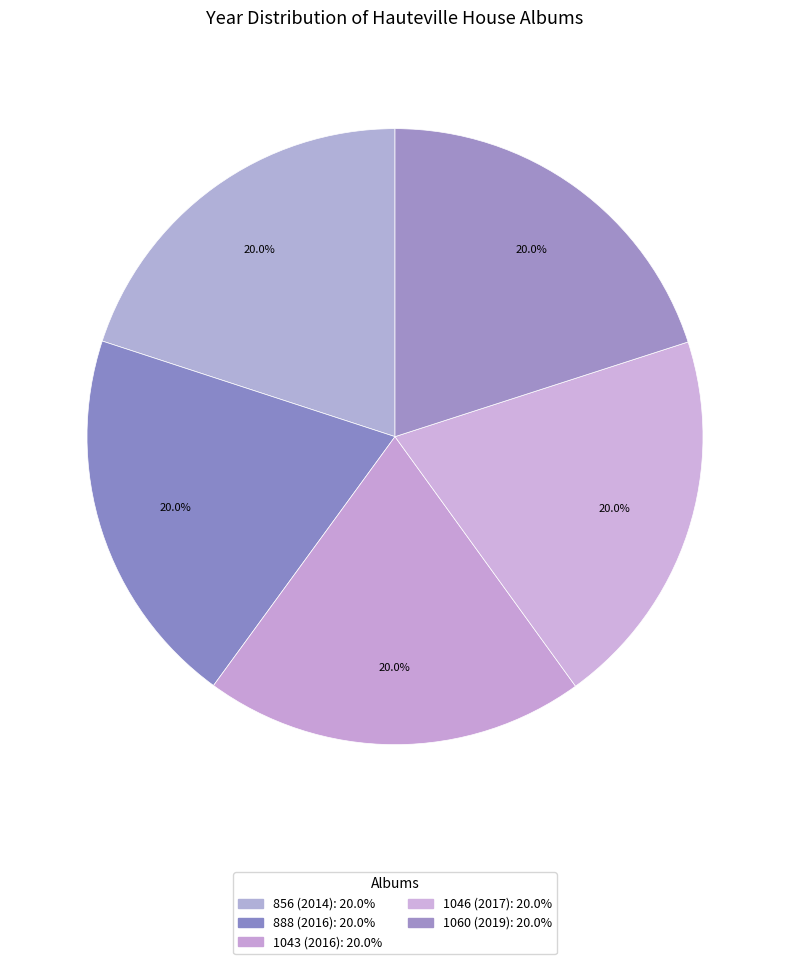

How many slices are in this pie chart?

5